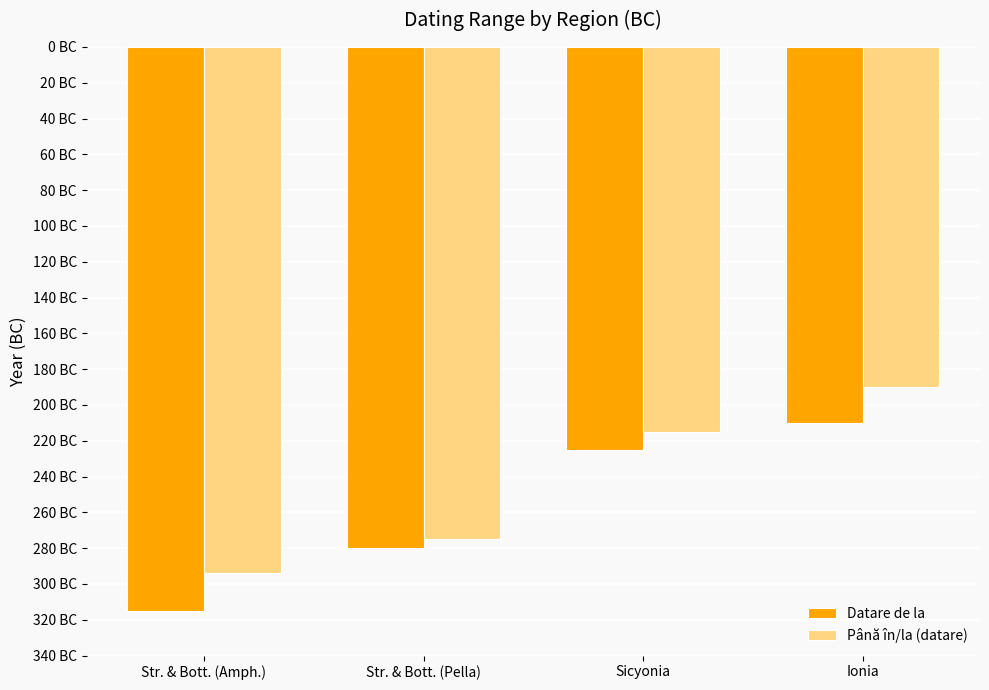

Rank the series by their average value, from highest to lowest.

Până în/la (datare), Datare de la